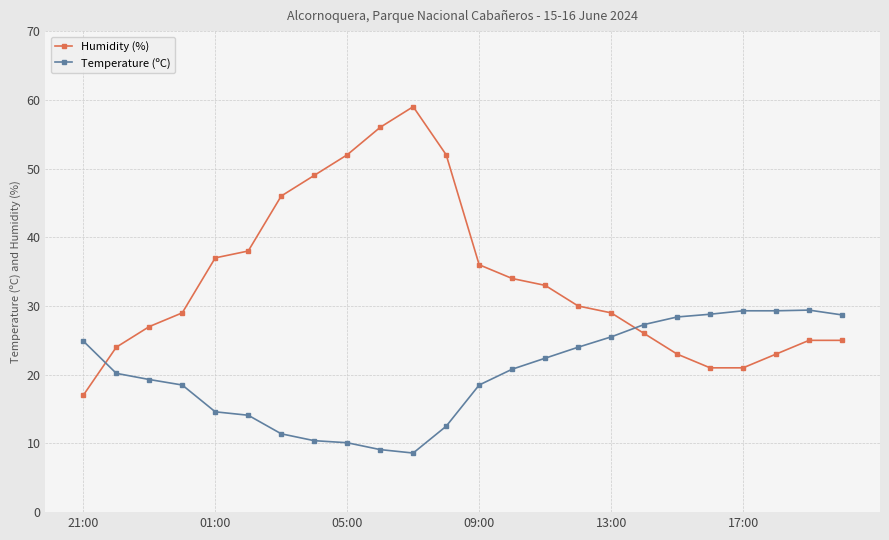

True or false: Temperature (ºC) and Humidity (%) cross at least once.

True